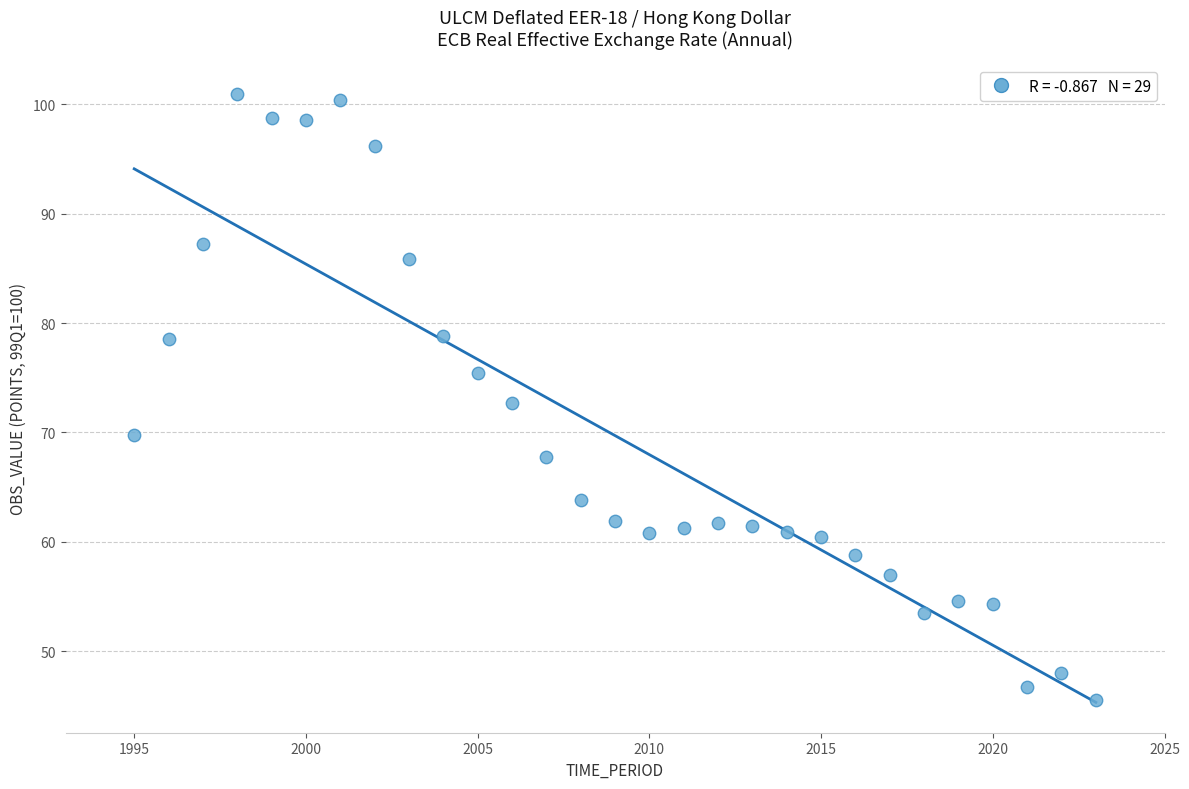

What is the range of X values (max minus min)?

28.0